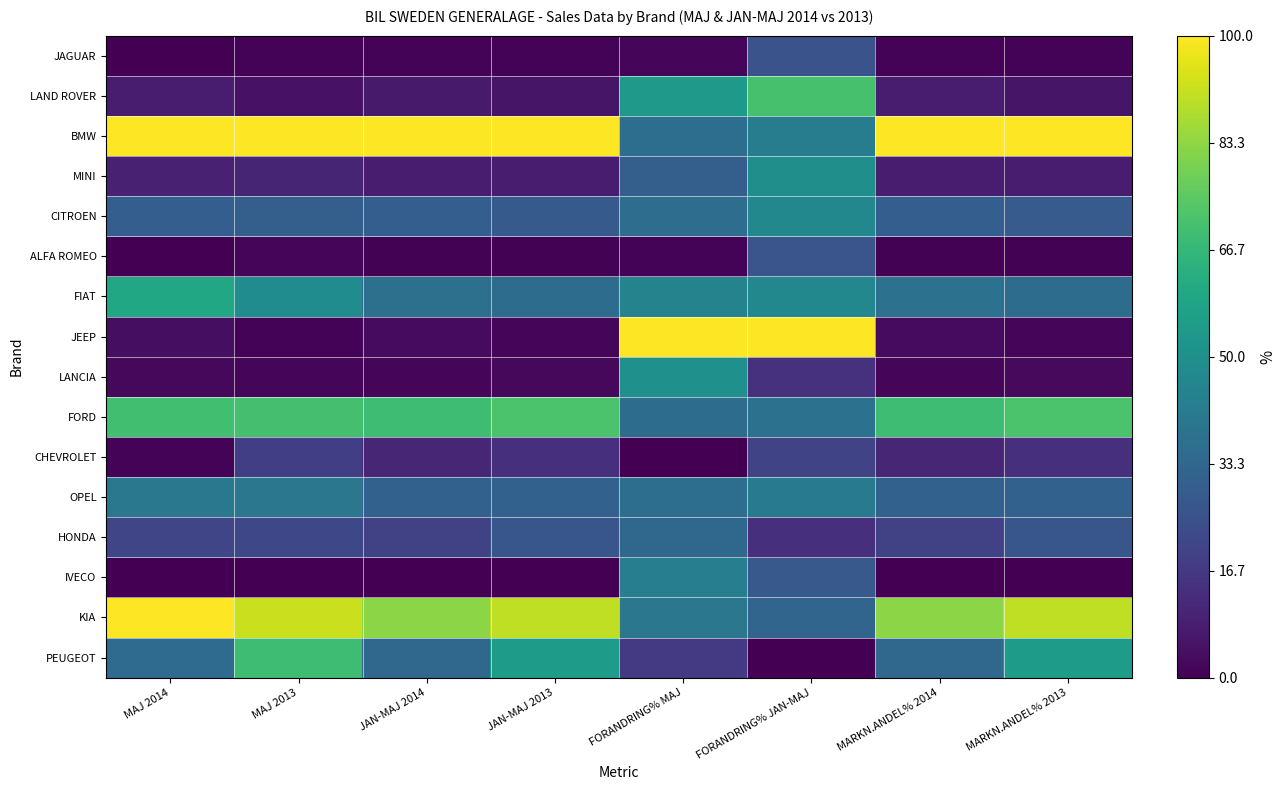

Reading left to right, transcribe all the data shown in this chart.

JAGUAR: MAJ 2014=0.0	MAJ 2013=0.0	JAN-MAJ 2014=0.0	JAN-MAJ 2013=0.0	FORANDRING% MAJ=0.0	FORANDRING% JAN-MAJ=0.3	MARKN.ANDEL% 2014=0.0	MARKN.ANDEL% 2013=0.0
LAND ROVER: MAJ 2014=0.1	MAJ 2013=0.0	JAN-MAJ 2014=0.1	JAN-MAJ 2013=0.1	FORANDRING% MAJ=0.5	FORANDRING% JAN-MAJ=0.7	MARKN.ANDEL% 2014=0.1	MARKN.ANDEL% 2013=0.1
BMW: MAJ 2014=1.0	MAJ 2013=1.0	JAN-MAJ 2014=1.0	JAN-MAJ 2013=1.0	FORANDRING% MAJ=0.4	FORANDRING% JAN-MAJ=0.4	MARKN.ANDEL% 2014=1.0	MARKN.ANDEL% 2013=1.0
MINI: MAJ 2014=0.1	MAJ 2013=0.1	JAN-MAJ 2014=0.1	JAN-MAJ 2013=0.1	FORANDRING% MAJ=0.3	FORANDRING% JAN-MAJ=0.5	MARKN.ANDEL% 2014=0.1	MARKN.ANDEL% 2013=0.1
CITROEN: MAJ 2014=0.3	MAJ 2013=0.3	JAN-MAJ 2014=0.3	JAN-MAJ 2013=0.3	FORANDRING% MAJ=0.4	FORANDRING% JAN-MAJ=0.5	MARKN.ANDEL% 2014=0.3	MARKN.ANDEL% 2013=0.3
ALFA ROMEO: MAJ 2014=0.0	MAJ 2013=0.0	JAN-MAJ 2014=0.0	JAN-MAJ 2013=0.0	FORANDRING% MAJ=0.0	FORANDRING% JAN-MAJ=0.3	MARKN.ANDEL% 2014=0.0	MARKN.ANDEL% 2013=0.0
FIAT: MAJ 2014=0.6	MAJ 2013=0.5	JAN-MAJ 2014=0.4	JAN-MAJ 2013=0.4	FORANDRING% MAJ=0.4	FORANDRING% JAN-MAJ=0.5	MARKN.ANDEL% 2014=0.4	MARKN.ANDEL% 2013=0.4
JEEP: MAJ 2014=0.0	MAJ 2013=0.0	JAN-MAJ 2014=0.0	JAN-MAJ 2013=0.0	FORANDRING% MAJ=1.0	FORANDRING% JAN-MAJ=1.0	MARKN.ANDEL% 2014=0.0	MARKN.ANDEL% 2013=0.0
LANCIA: MAJ 2014=0.0	MAJ 2013=0.0	JAN-MAJ 2014=0.0	JAN-MAJ 2013=0.0	FORANDRING% MAJ=0.5	FORANDRING% JAN-MAJ=0.1	MARKN.ANDEL% 2014=0.0	MARKN.ANDEL% 2013=0.0
FORD: MAJ 2014=0.7	MAJ 2013=0.7	JAN-MAJ 2014=0.7	JAN-MAJ 2013=0.7	FORANDRING% MAJ=0.4	FORANDRING% JAN-MAJ=0.4	MARKN.ANDEL% 2014=0.7	MARKN.ANDEL% 2013=0.7
CHEVROLET: MAJ 2014=0.0	MAJ 2013=0.2	JAN-MAJ 2014=0.1	JAN-MAJ 2013=0.1	FORANDRING% MAJ=0.0	FORANDRING% JAN-MAJ=0.2	MARKN.ANDEL% 2014=0.1	MARKN.ANDEL% 2013=0.1
OPEL: MAJ 2014=0.4	MAJ 2013=0.4	JAN-MAJ 2014=0.3	JAN-MAJ 2013=0.3	FORANDRING% MAJ=0.4	FORANDRING% JAN-MAJ=0.4	MARKN.ANDEL% 2014=0.3	MARKN.ANDEL% 2013=0.3
HONDA: MAJ 2014=0.2	MAJ 2013=0.2	JAN-MAJ 2014=0.2	JAN-MAJ 2013=0.3	FORANDRING% MAJ=0.3	FORANDRING% JAN-MAJ=0.1	MARKN.ANDEL% 2014=0.2	MARKN.ANDEL% 2013=0.3
IVECO: MAJ 2014=0.0	MAJ 2013=0.0	JAN-MAJ 2014=0.0	JAN-MAJ 2013=0.0	FORANDRING% MAJ=0.4	FORANDRING% JAN-MAJ=0.3	MARKN.ANDEL% 2014=0.0	MARKN.ANDEL% 2013=0.0
KIA: MAJ 2014=1.0	MAJ 2013=0.9	JAN-MAJ 2014=0.8	JAN-MAJ 2013=0.9	FORANDRING% MAJ=0.4	FORANDRING% JAN-MAJ=0.3	MARKN.ANDEL% 2014=0.8	MARKN.ANDEL% 2013=0.9
PEUGEOT: MAJ 2014=0.4	MAJ 2013=0.7	JAN-MAJ 2014=0.3	JAN-MAJ 2013=0.5	FORANDRING% MAJ=0.2	FORANDRING% JAN-MAJ=0.0	MARKN.ANDEL% 2014=0.3	MARKN.ANDEL% 2013=0.5